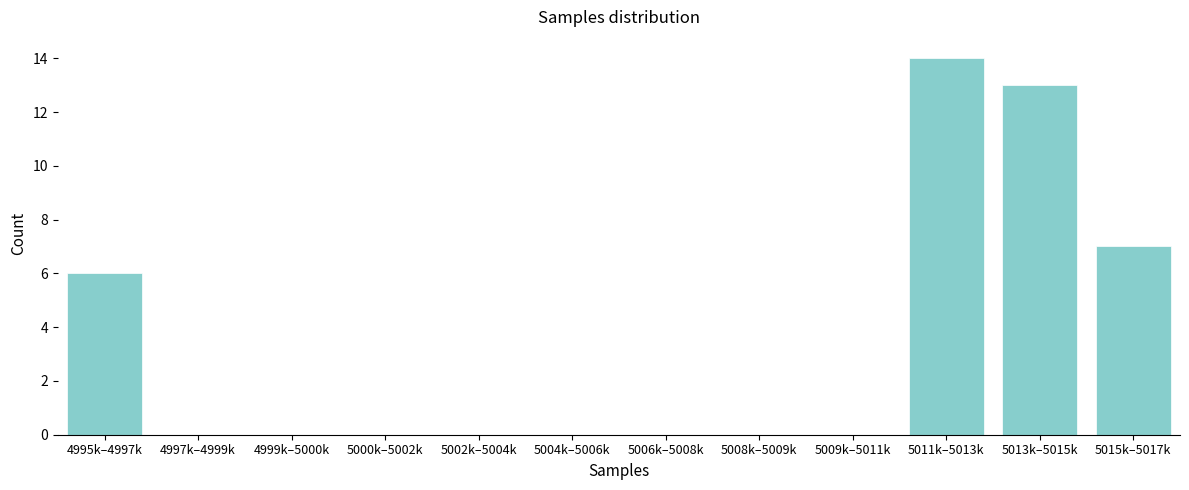

Reading right to left, list all the values displayed in this chart.

5015k–5017k=7	5013k–5015k=13	5011k–5013k=14	5009k–5011k=0	5008k–5009k=0	5006k–5008k=0	5004k–5006k=0	5002k–5004k=0	5000k–5002k=0	4999k–5000k=0	4997k–4999k=0	4995k–4997k=6